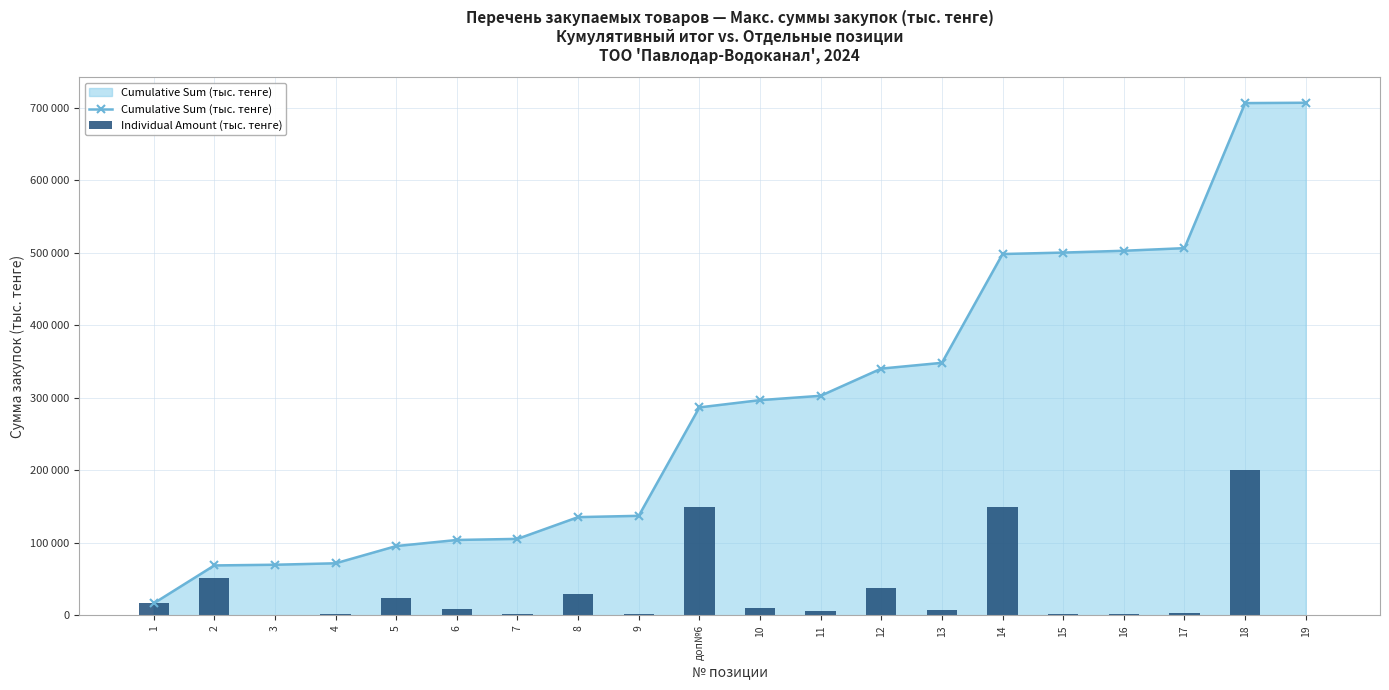

List the series in order of their peak value, highest first.

Cumulative Sum (тыс. тенге), Individual Amount (тыс. тенге)